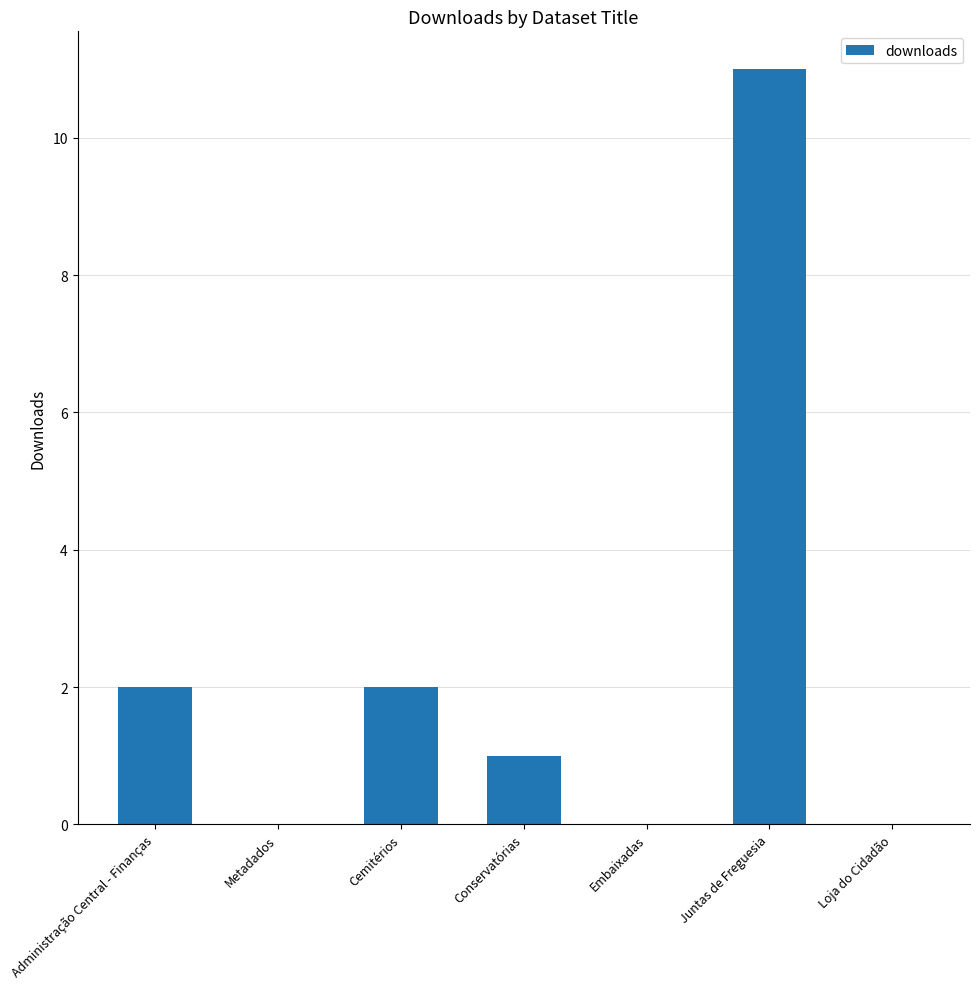

Between Cemitérios and Metadados, which is larger?

Cemitérios